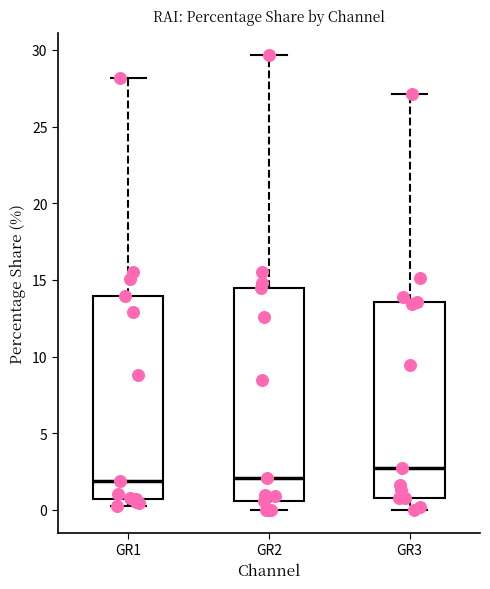

Reading left to right, transcribe this box plot: for each box, give where its median line is, the range the box spans, and where its two whiskers end, as read against the y-axis. The values are not printed on the chart, so give them approximately, as read against the axis.

GR1: median 2.0, box 0.5 to 14.0, whiskers 0.5 (just below the box's lower edge) to 28.0
GR2: median 2.0, box 0.5 to 14.5, whiskers 0.0 to 29.5
GR3: median 2.5, box 1.0 to 13.5, whiskers 0.0 to 27.0